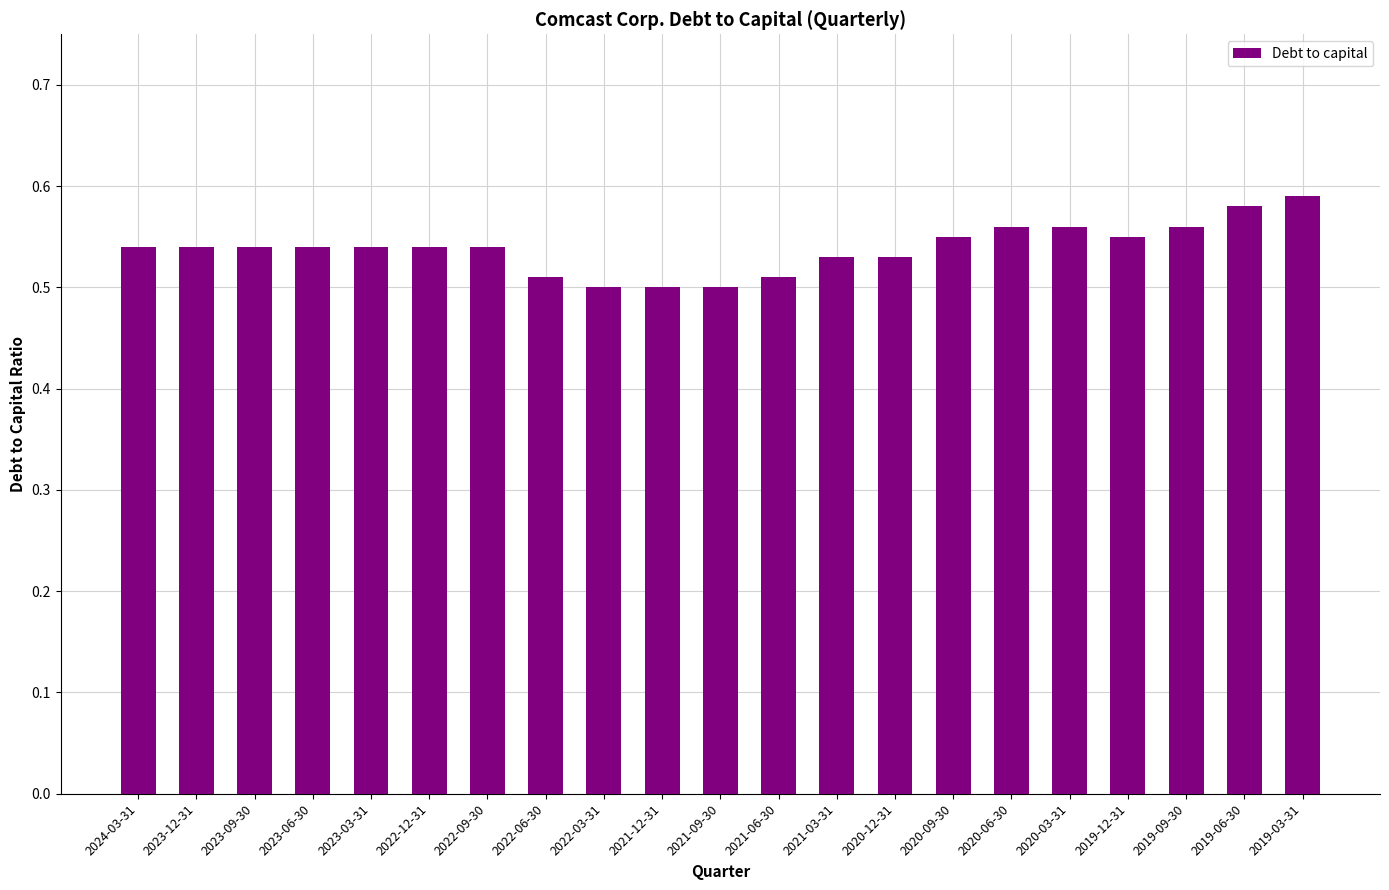

Count the number of categories in the chart.

21